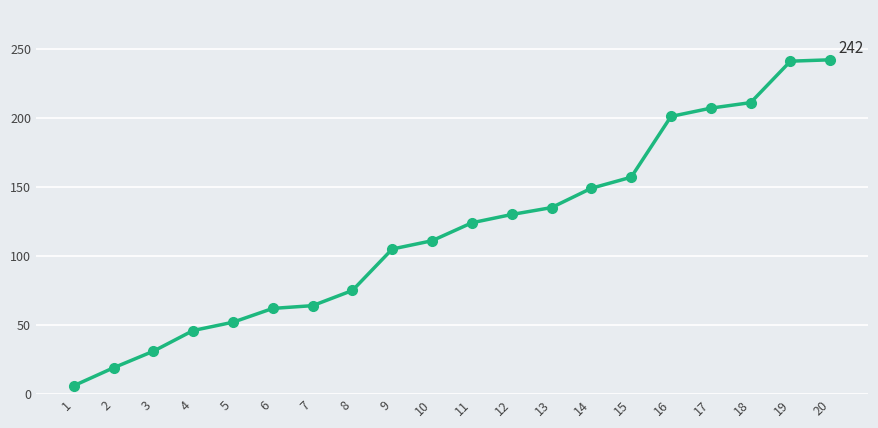

Is it true that the value at 19 is 241?

True